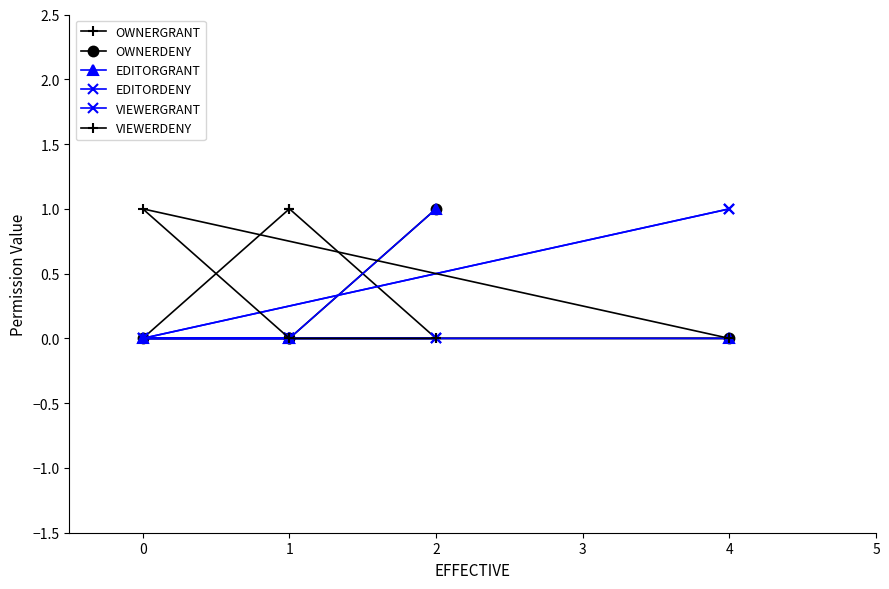

How many positive values does the EDITORGRANT series have?

1